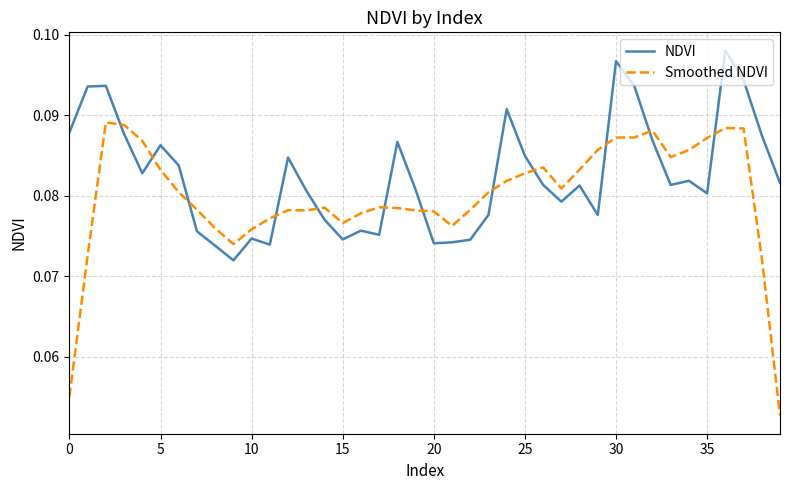

Rank the series by their maximum value, from highest to lowest.

NDVI, Smoothed NDVI